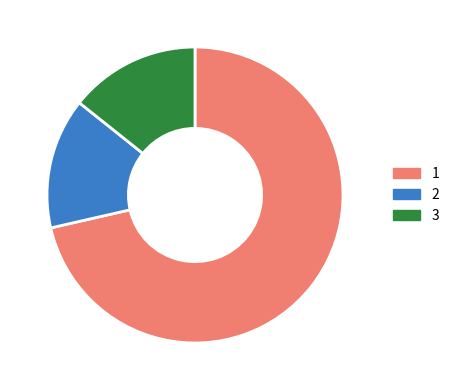

Is there any slice that represents more than half of the pie?

Yes